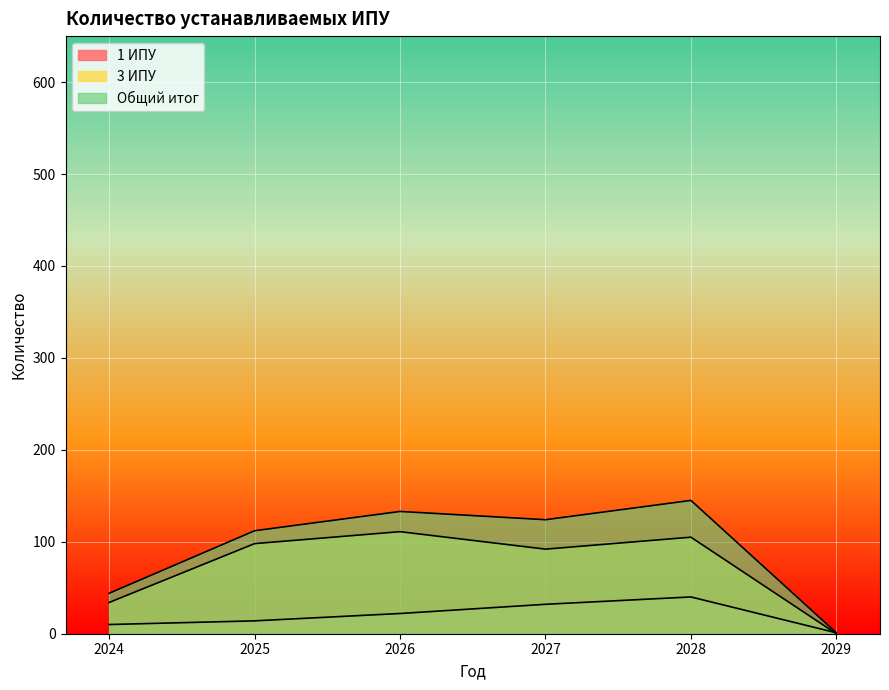

True or false: Общий итог and 3 ИПУ intersect in this chart.

False